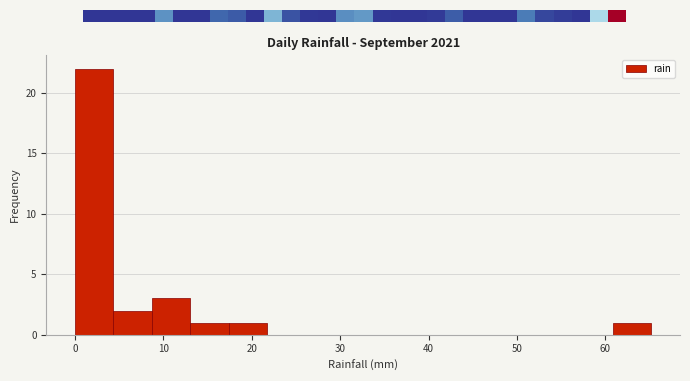

Reading left to right, list every bar in this chart as the range it spans on the x-axis followed by its height. Neither the bar edges nor the heights are printed on the chart, so give them approximately, as read against the axes.

0 to 4: 22
4 to 9: 2
9 to 13: 3
13 to 17: 1
17 to 22: 1
22 to 26: 0
26 to 30: 0
30 to 35: 0
35 to 39: 0
39 to 43: 0
43 to 48: 0
48 to 52: 0
52 to 57: 0
57 to 61: 0
61 to 65: 1